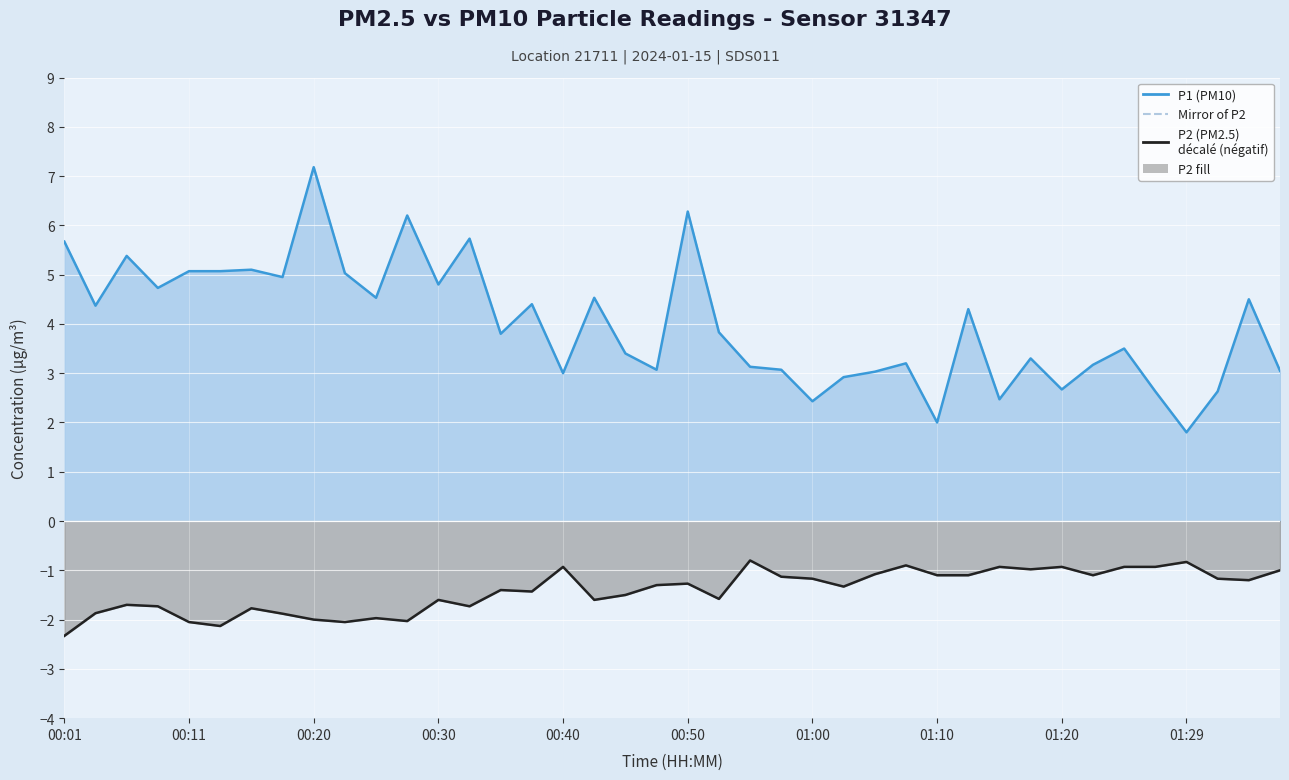

At how many categories does at least one series exceed 0?

40